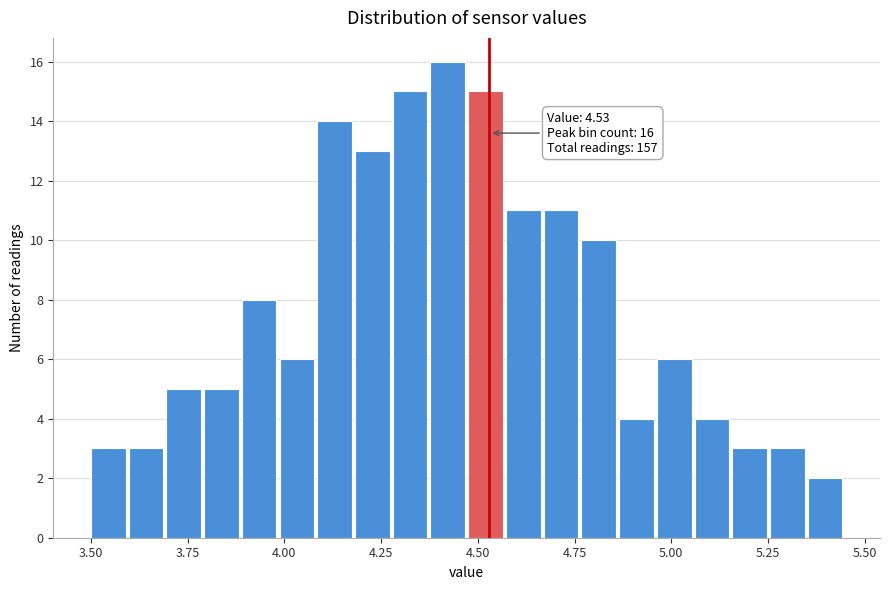

Around what value on the x-axis is the tallest bar? Give the approximate position of its centre, as read against the axis.

4.40